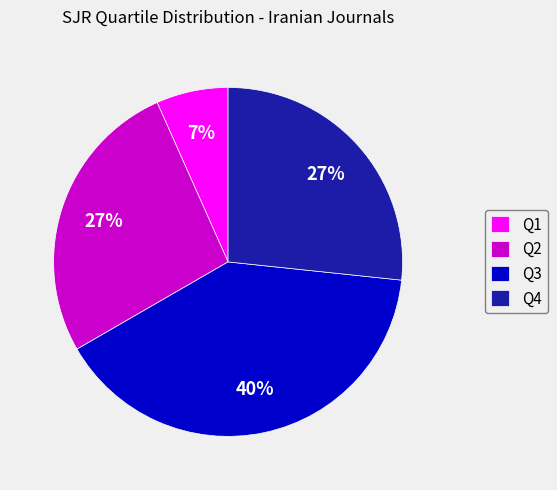

To the nearest percent, what is the average slice percentage?

25%